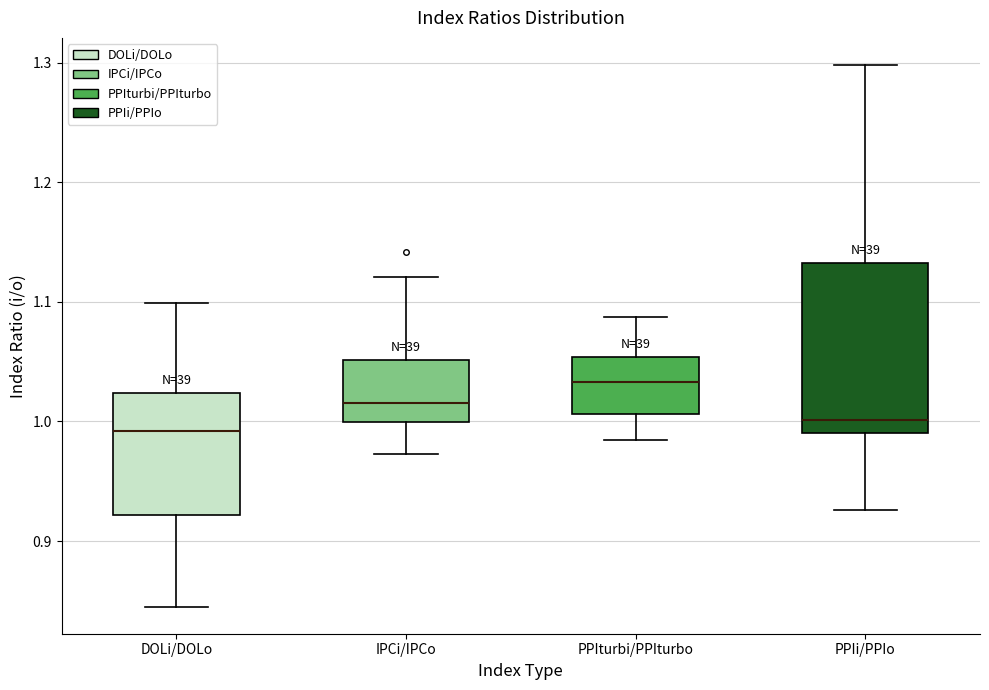

Reading left to right, transcribe this box plot: for each box, give where its median line is, the range the box spans, and where its two whiskers end, as read against the y-axis. The values are not printed on the chart, so give them approximately, as read against the axis.

DOLi/DOLo: median 0.99, box 0.92 to 1.02, whiskers 0.85 to 1.10
IPCi/IPCo: median 1.02, box 1.00 to 1.05, whiskers 0.97 to 1.12
PPIturbi/PPIturbo: median 1.03, box 1.01 to 1.05, whiskers 0.98 to 1.09
PPIi/PPIo: median 1.00, box 0.99 to 1.13, whiskers 0.93 to 1.30